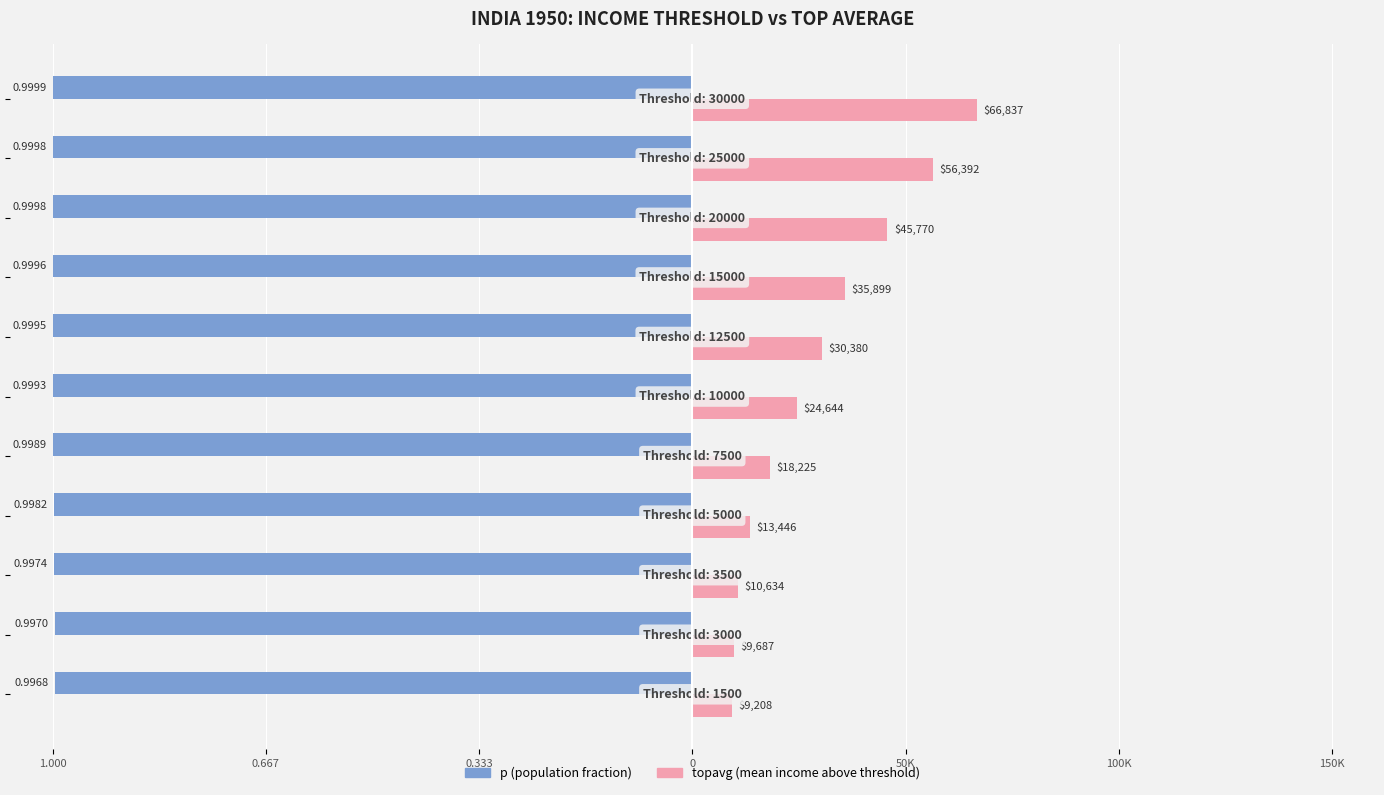

What are all the series names shown in the legend?

p (population fraction), topavg (mean income above threshold)